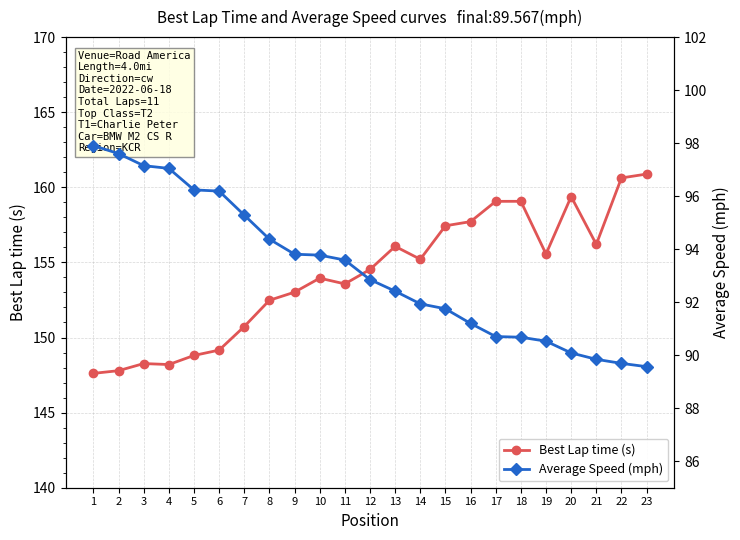

Reading right to left, transcribe all the data shown in this chart.

Best Lap time (s): 160.9	160.6	156.2	159.4	155.6	159.1	159.1	157.7	157.4	155.2	156.1	154.5	153.6	154.0	153.0	152.5	150.7	149.2	148.8	148.2	148.3	147.8	147.6
Average Speed (mph): 89.6	89.7	89.8	90.1	90.5	90.7	90.7	91.2	91.8	91.9	92.4	92.9	93.6	93.8	93.8	94.4	95.3	96.2	96.2	97.0	97.2	97.6	97.9